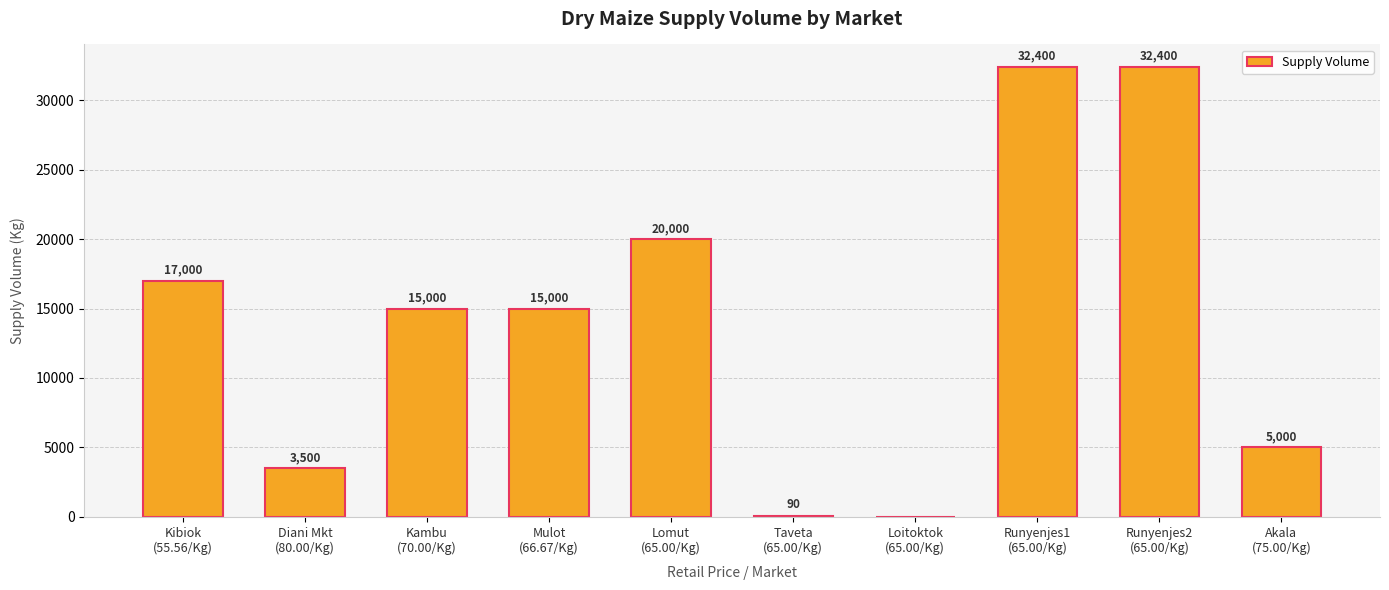

What is the greatest value displayed?

32400